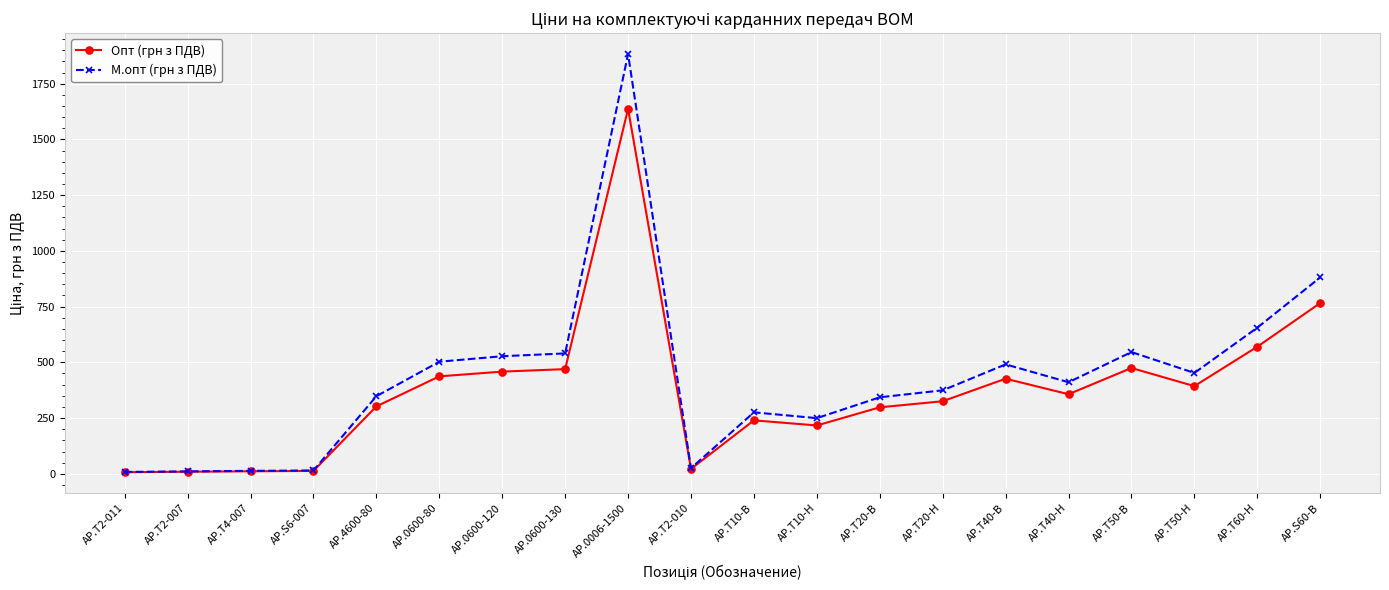

Which series has the largest range (max minus min)?

М.опт (грн з ПДВ)